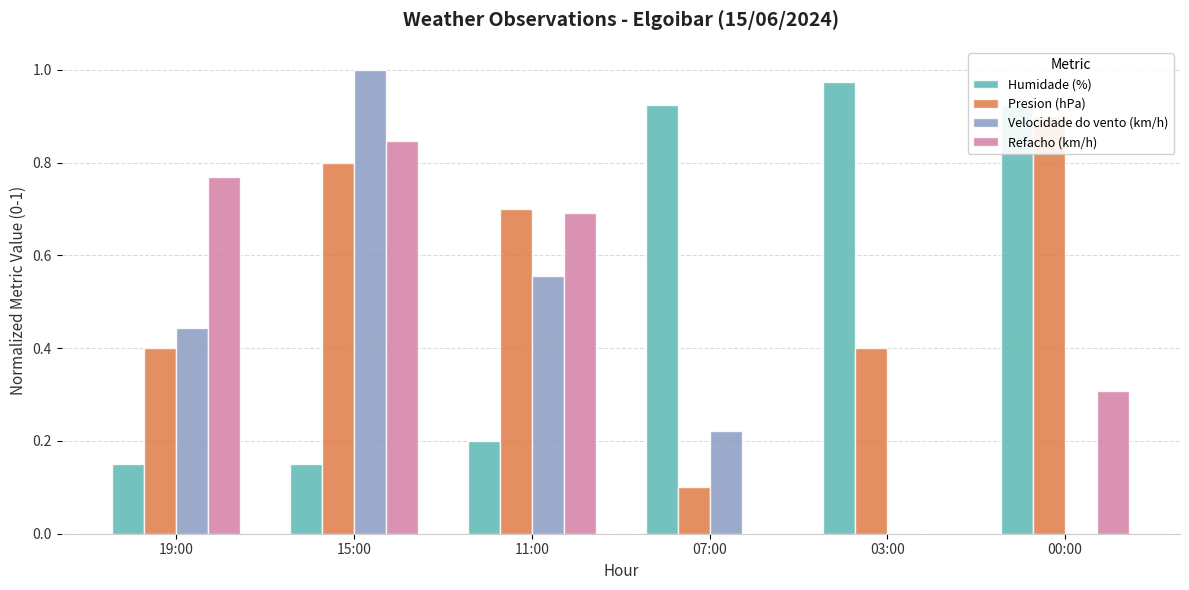

What is the difference between the Presion (hPa) values at 00:00 and 15:00?

0.1